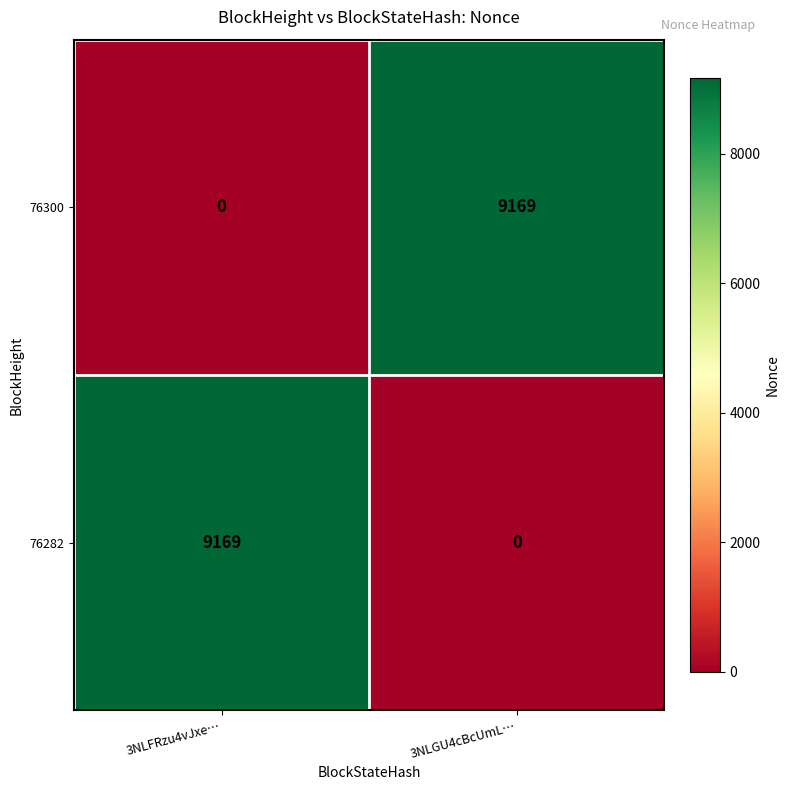

Which category has the highest value in the 76300 series?

3NLGU4cBcUmL…